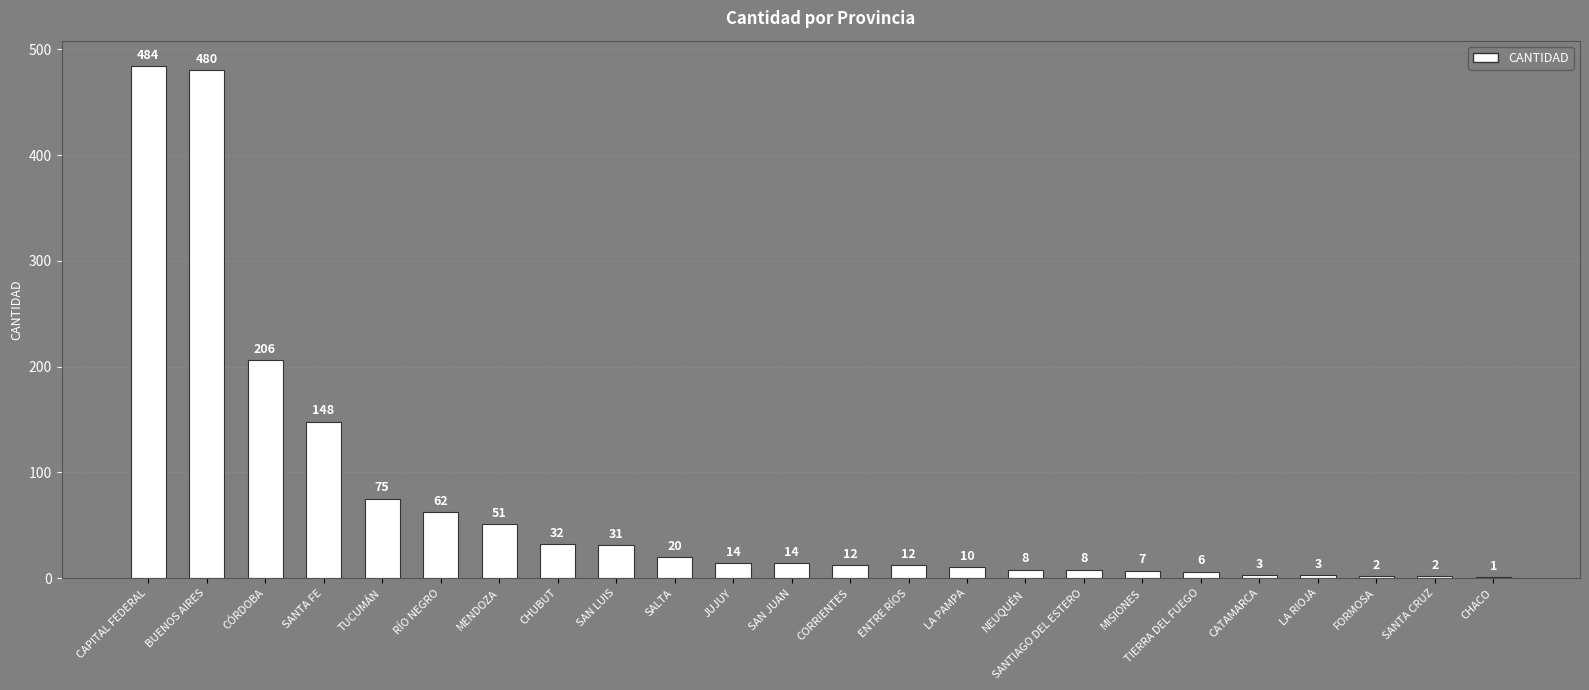

What is the maximum value shown in the chart?

484